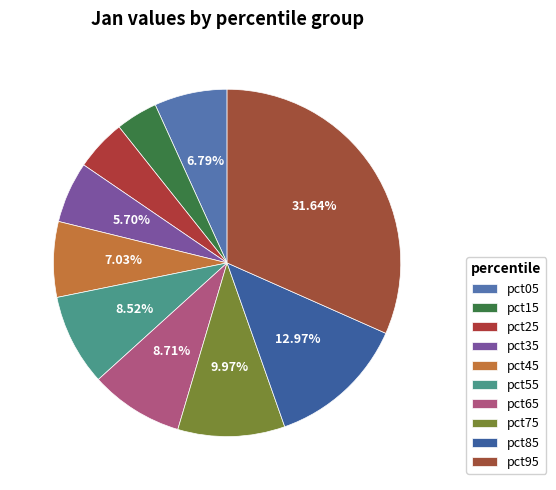

To the nearest percent, what portion does pct75 represent?

10%